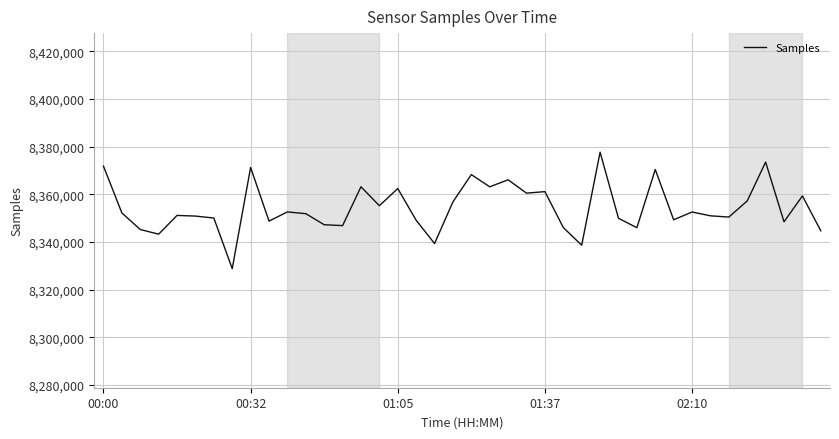

What is the greatest value displayed?

8377671